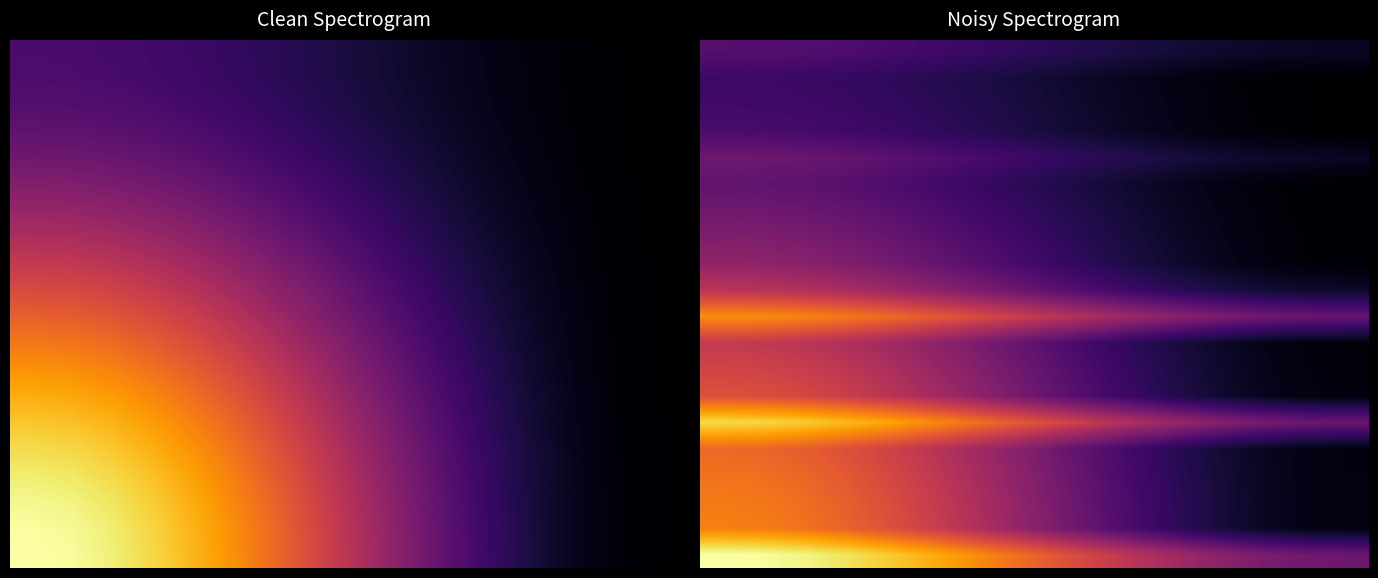

Which has a higher value, 3 or 9?

3